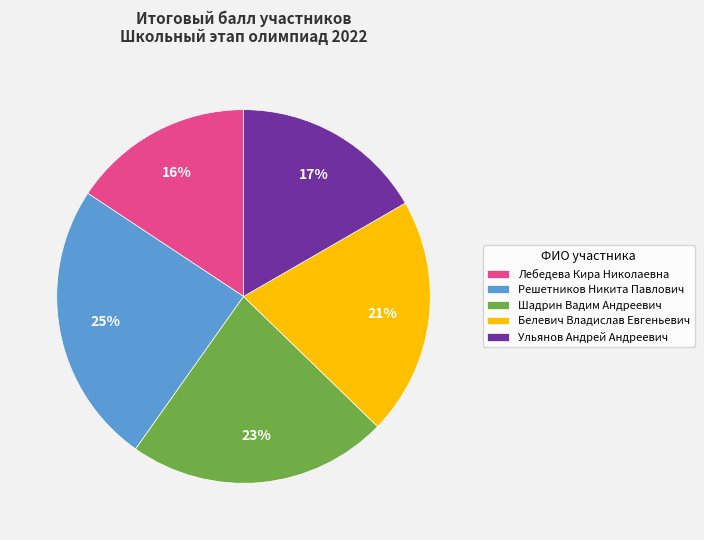

Between Шадрин Вадим Андреевич and Лебедева Кира Николаевна, which is larger?

Шадрин Вадим Андреевич